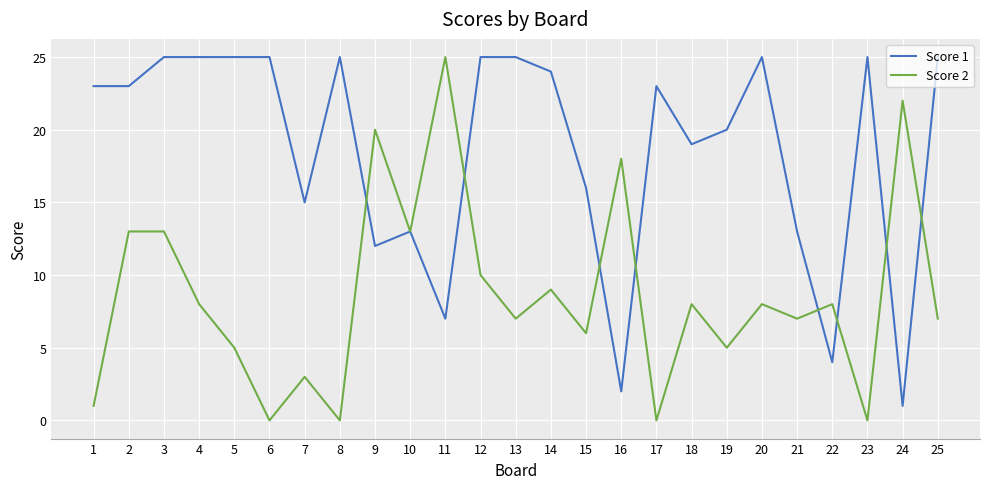

Count the number of categories in the chart.

25